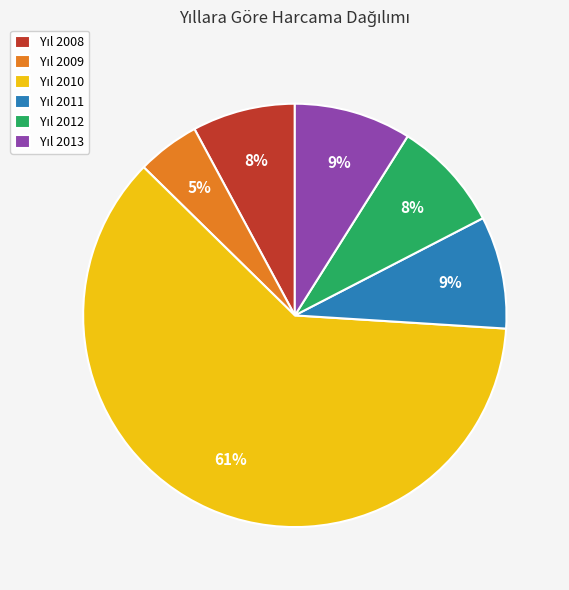

To the nearest percent, what is the average slice percentage?

17%